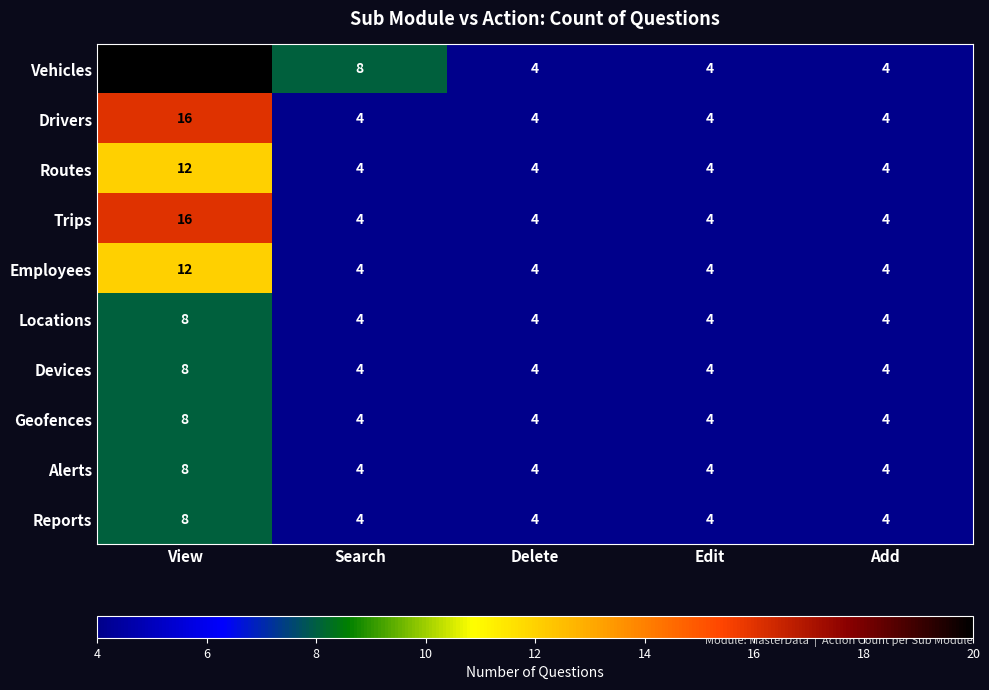

Read the Devices value at Add.

4